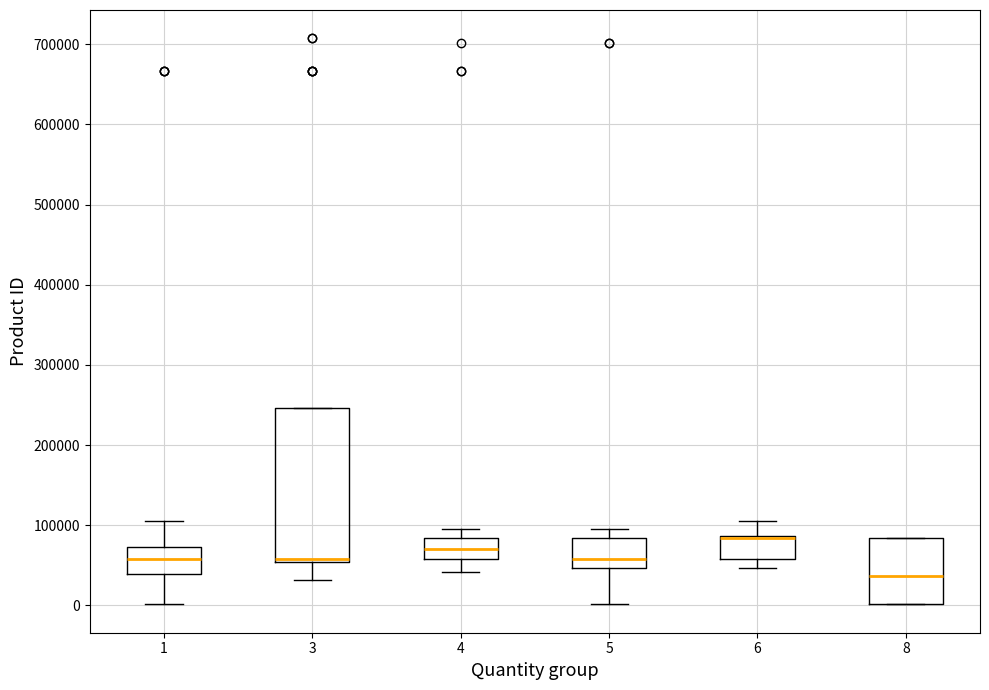

Reading left to right, read every box against the y-axis: the position of its median line, the range the box covers, and the ends of its whiskers. The values are not printed on the chart, so give them approximately, as read against the axis.

1: median 60000, box 40000 to 70000, whiskers 0 to 110000
3: median 60000 (drawn on the box's lower edge), box 50000 to 250000, whiskers 30000 to 250000
4: median 70000, box 60000 to 80000, whiskers 40000 to 90000
5: median 60000, box 50000 to 80000, whiskers 0 to 90000
6: median 80000 (drawn on the box's upper edge), box 60000 to 90000, whiskers 50000 to 110000
8: median 40000, box 0 to 80000, whiskers 0 to 80000